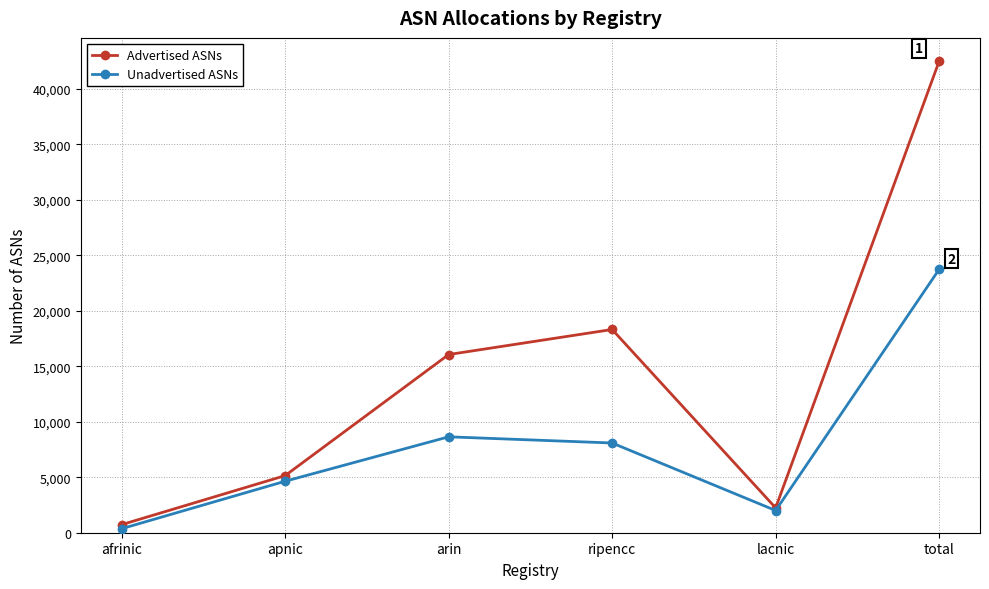

At which category does Unadvertised ASNs reach its first local peak?

arin